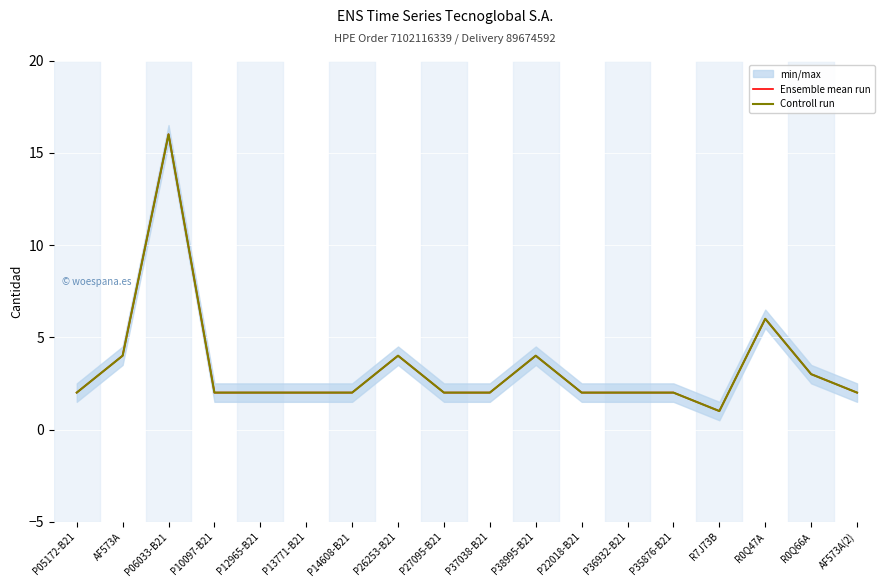

The value of Controll run at R0Q47A is 6. True or false?

True